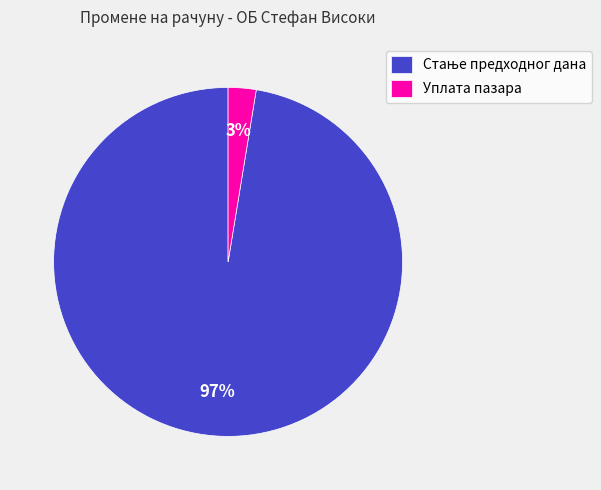

The Уплата пазара slice represents 3% of the pie. True or false?

True